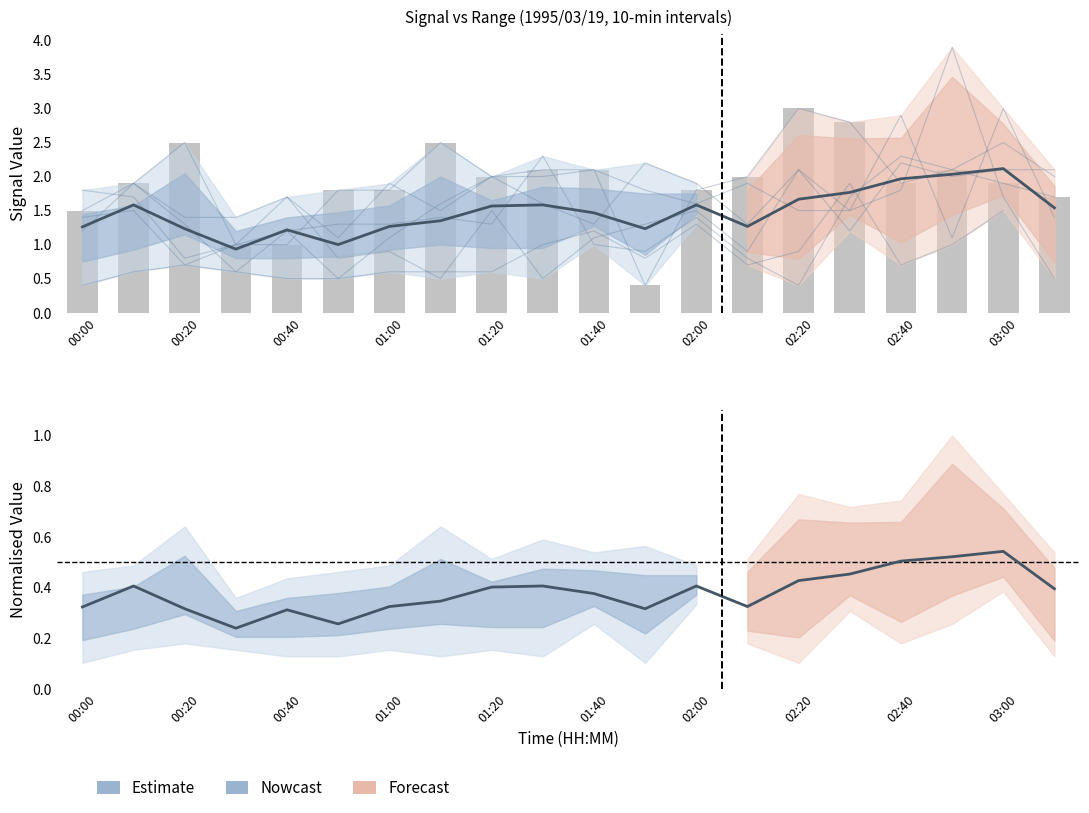

Read the value at 19.

0.4